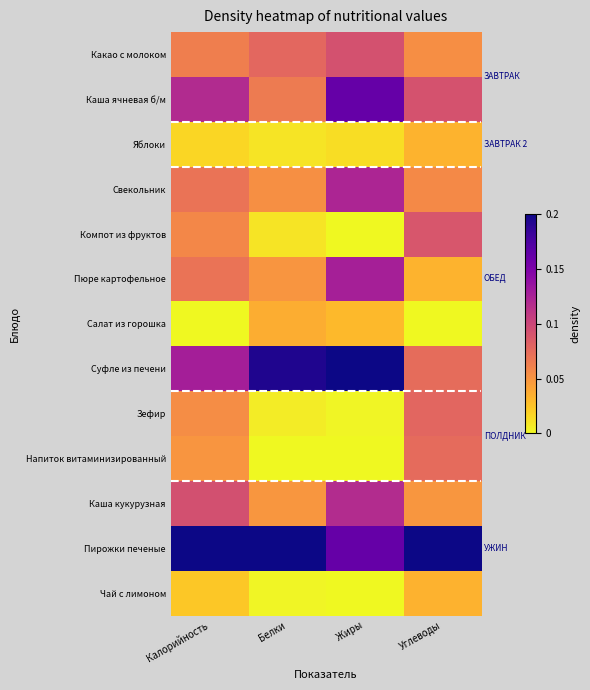

At Калорийность, list the series in order from largest to smallest.

Пирожки печеные, Суфле из печени, Каша ячневая б/м, Каша кукурузная, Свекольник, Пюре картофельное, Какао с молоком, Компот из фруктов, Зефир, Напиток витаминизированный, Чай с лимоном, Яблоки, Салат из горошка